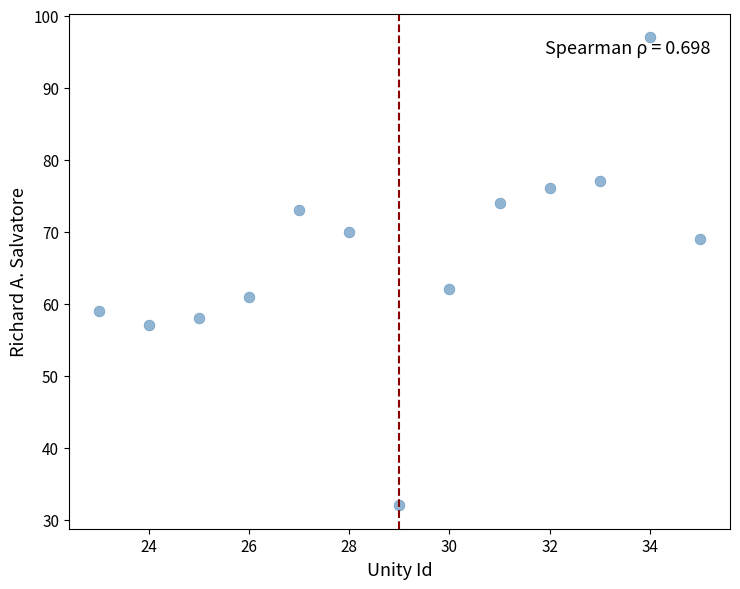

What Y value in the scatter plot is closest to 64?

62